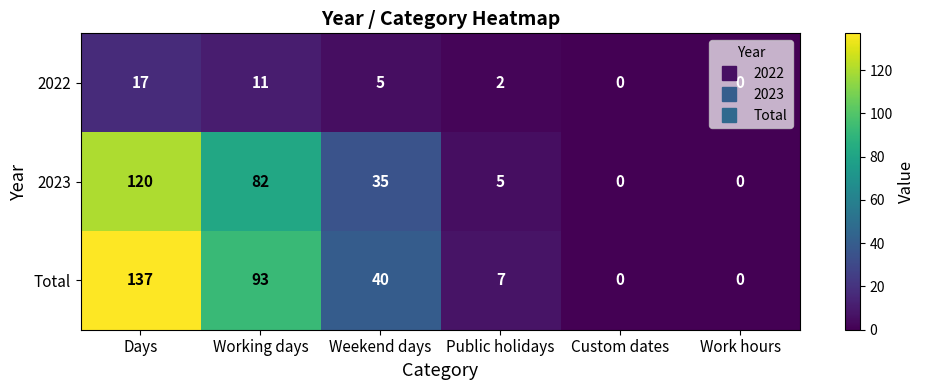

Which series has the largest total across all categories?

Total